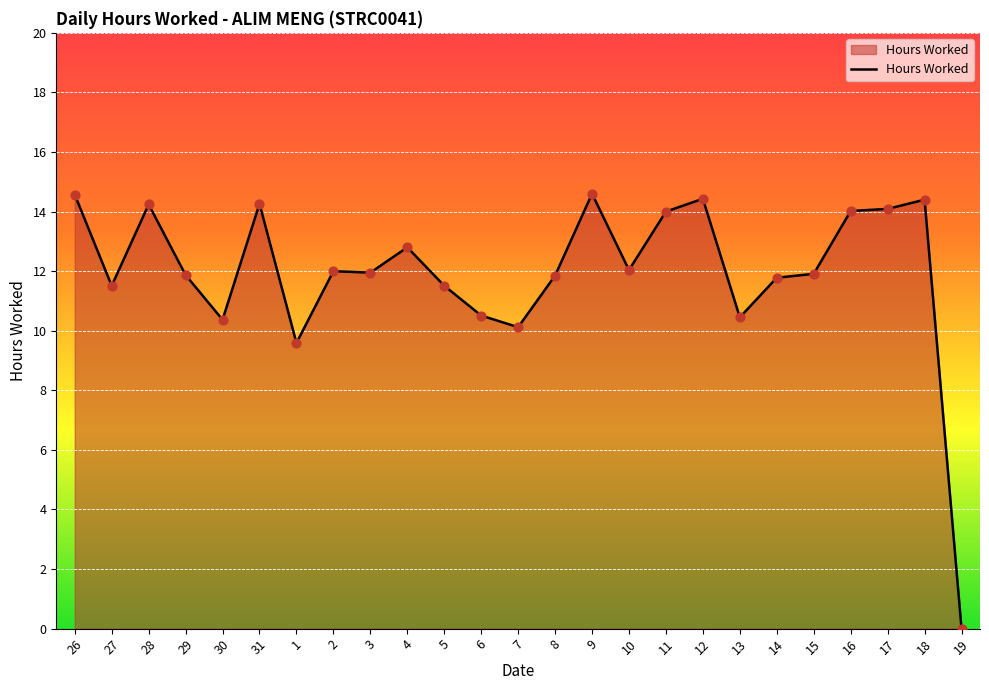

Which has a higher value, 14 or 3?

3